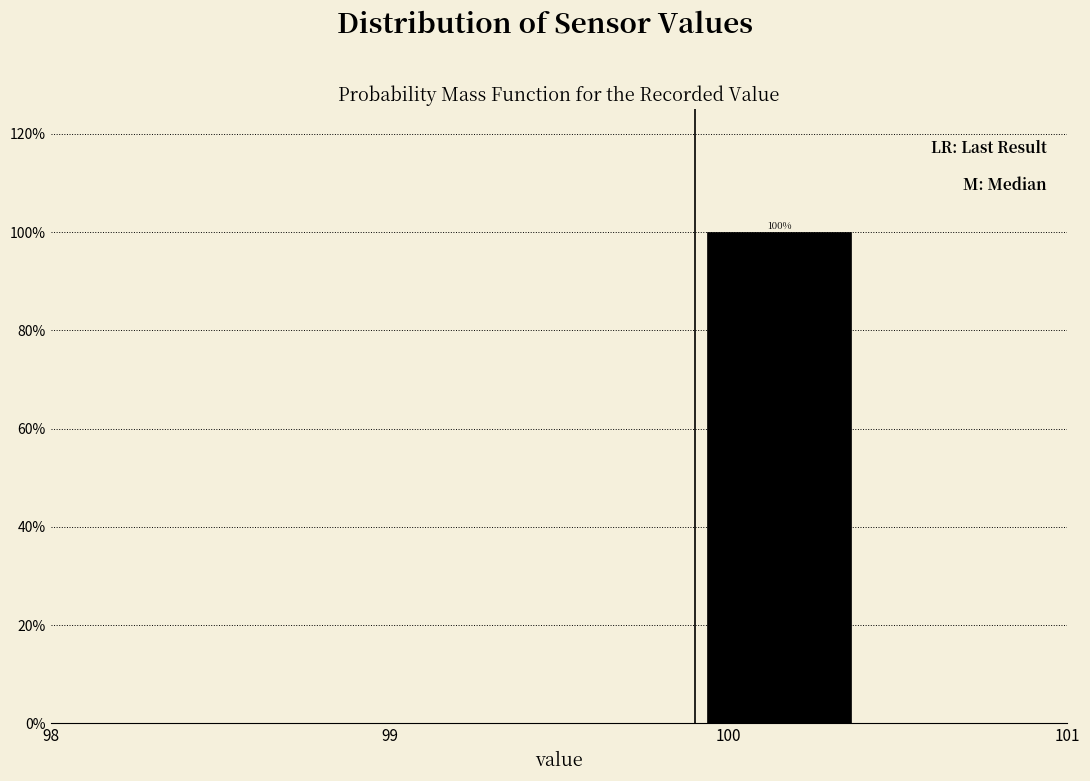

Over which range of the x-axis is the bar tallest?

99.9 to 100.4